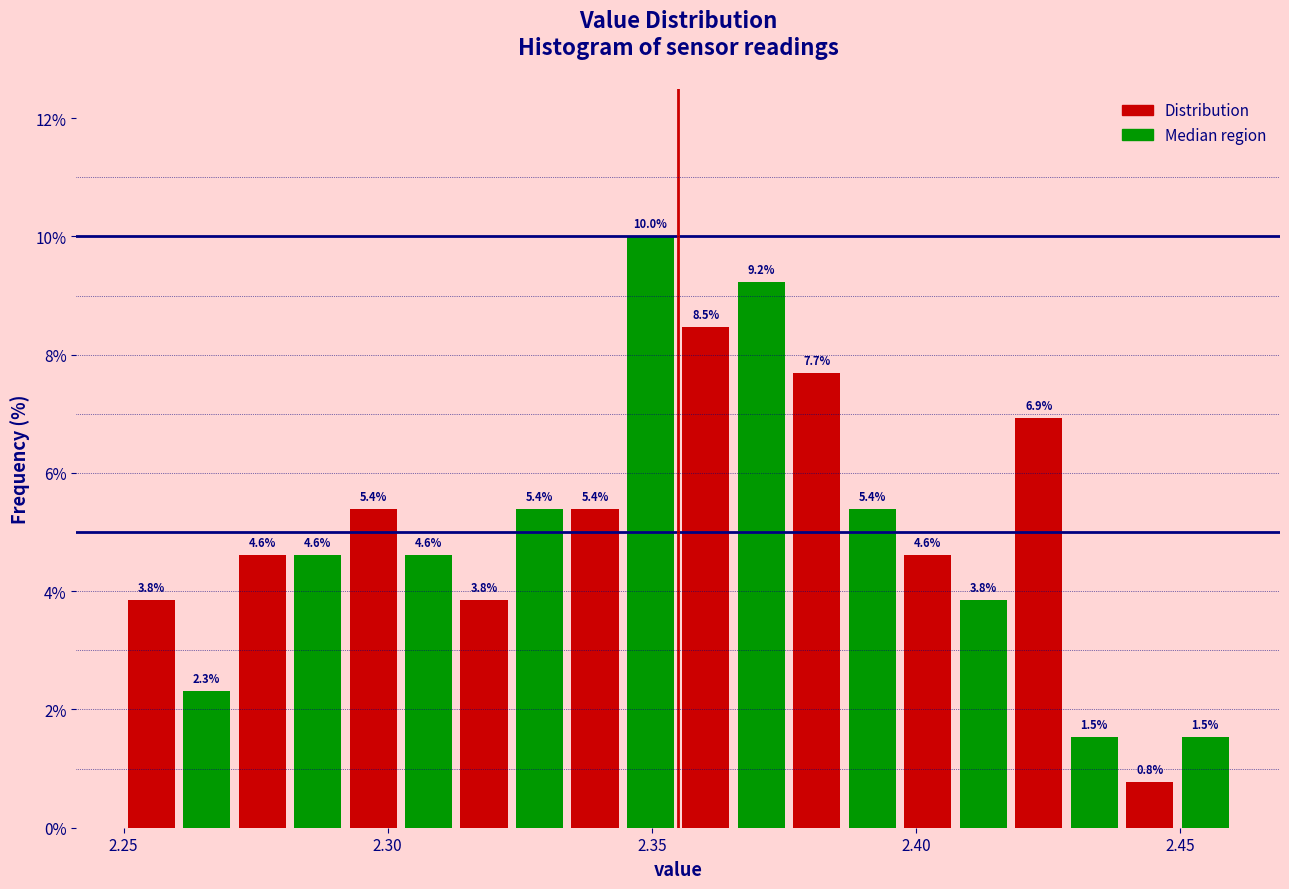

Around what value on the x-axis is the tallest bar? Give the approximate position of its centre, as read against the axis.

2.350